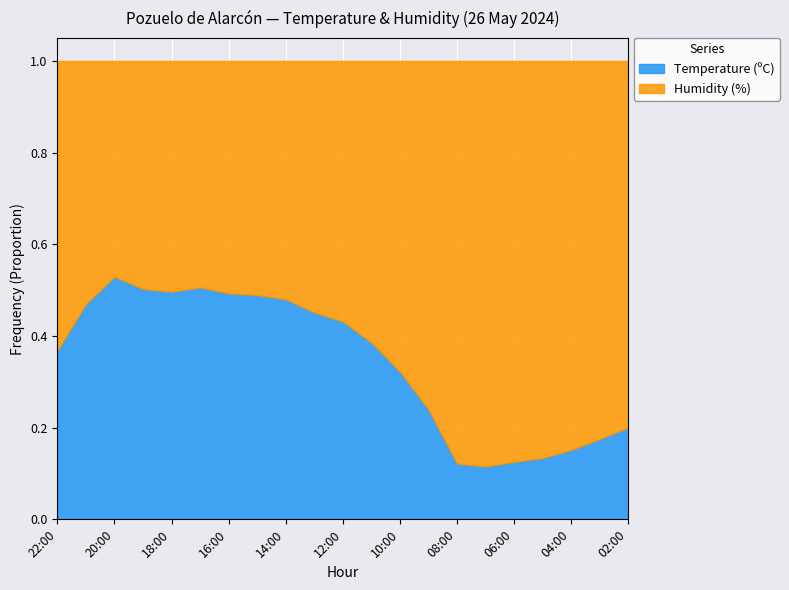

The value of Humidity (%) at 13:00 is 31.0. True or false?

True